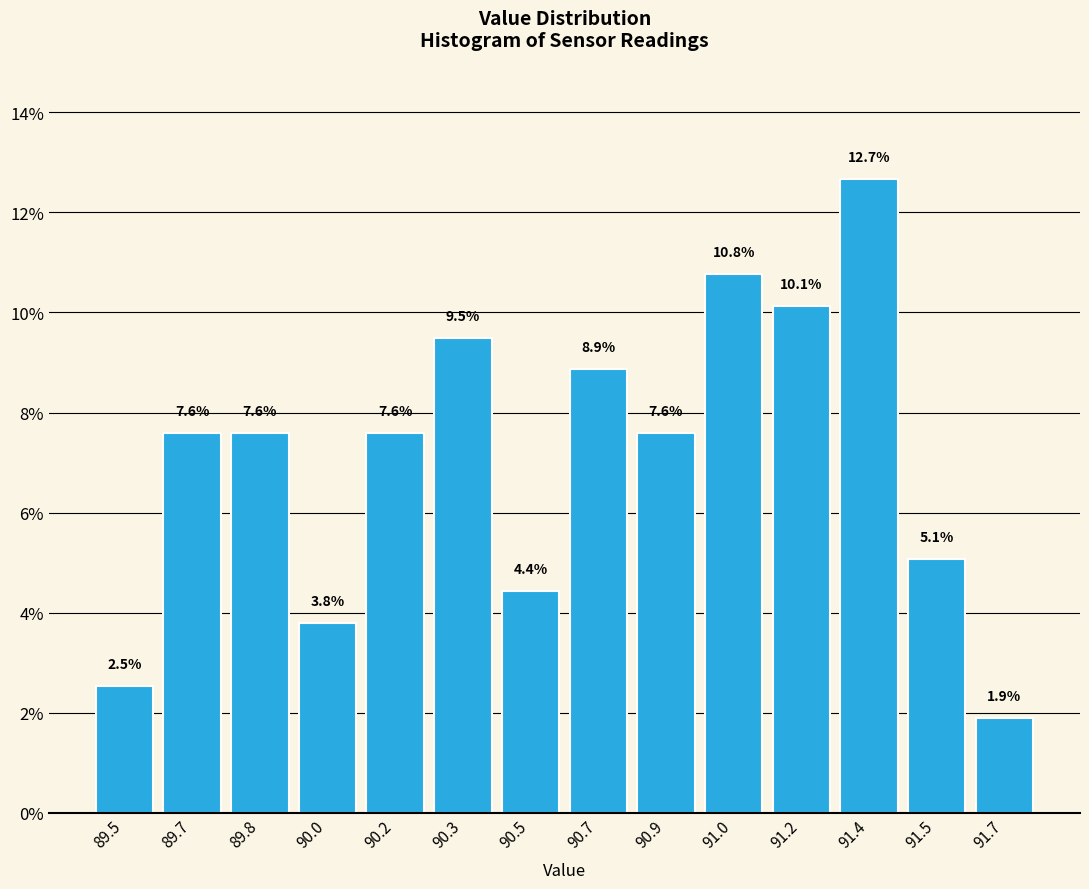

Reading left to right, list all the values displayed in this chart.

89.5=2.5	89.7=7.6	89.8=7.6	90.0=3.8	90.2=7.6	90.3=9.5	90.5=4.4	90.7=8.9	90.9=7.6	91.0=10.8	91.2=10.1	91.4=12.7	91.5=5.1	91.7=1.9